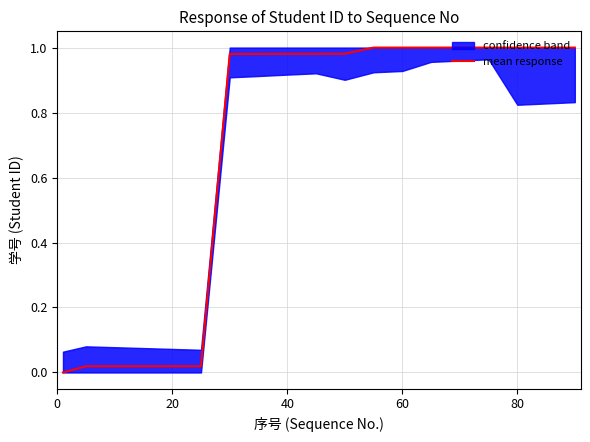

Count the number of values greater than 0.

18